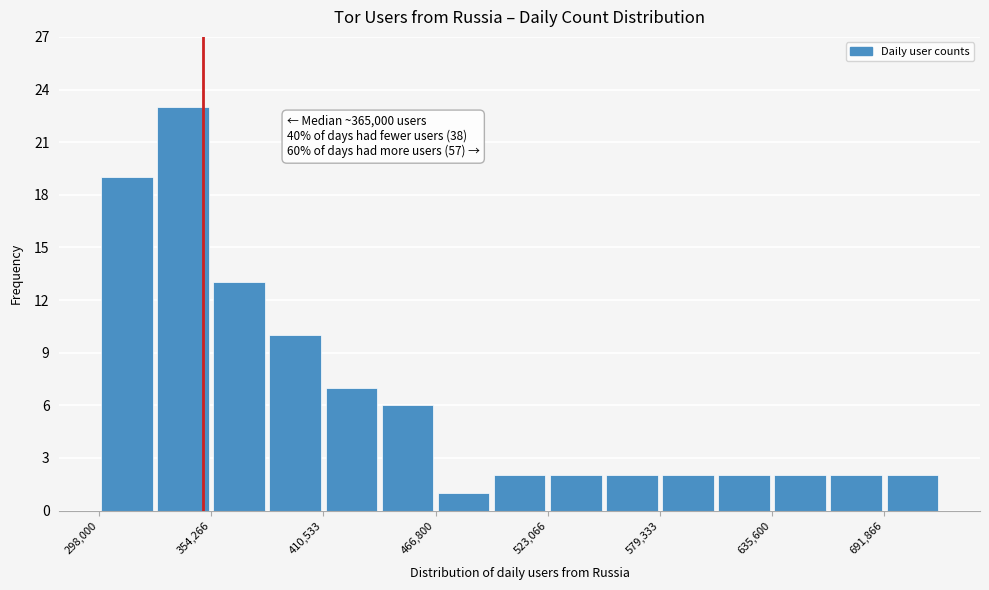

Read against the x-axis, roughly where is the centre of the tallest bar?

340000